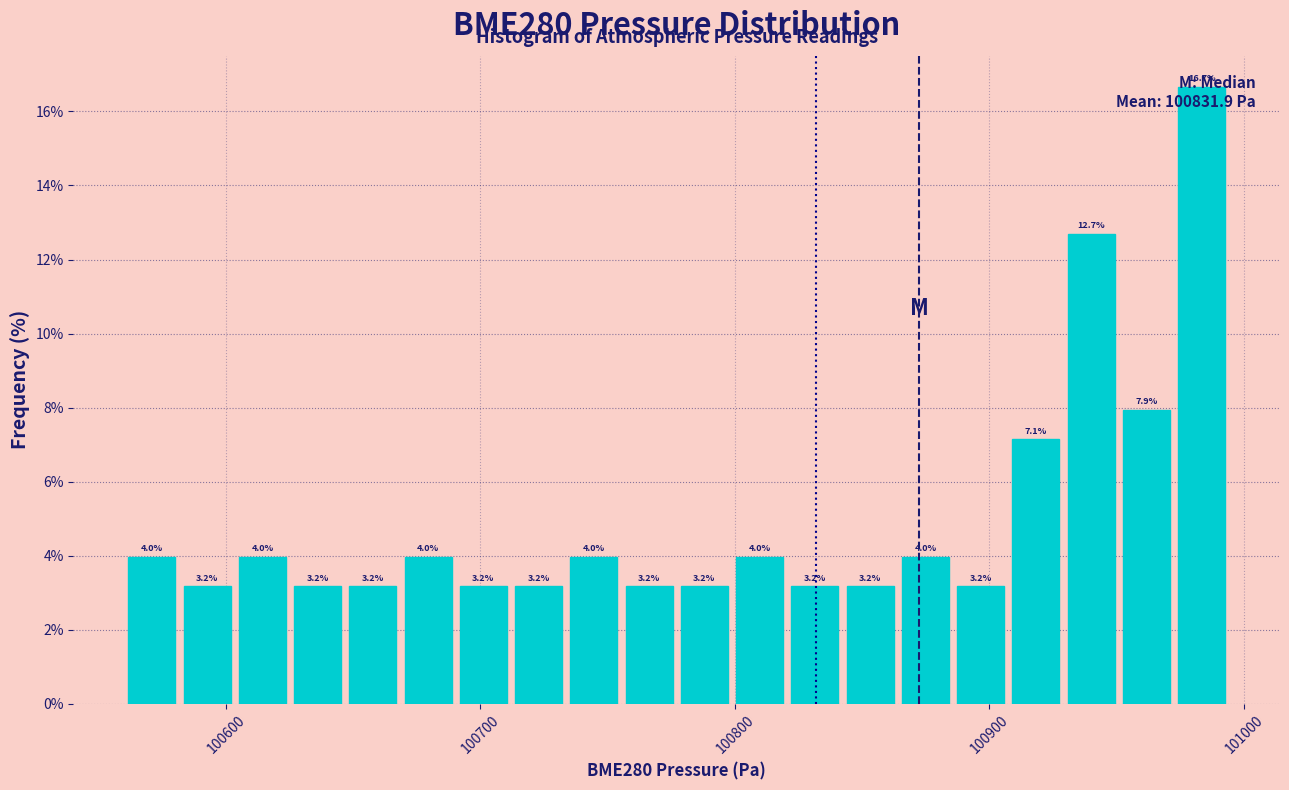

Around what value on the x-axis is the tallest bar? Give the approximate position of its centre, as read against the axis.

100980